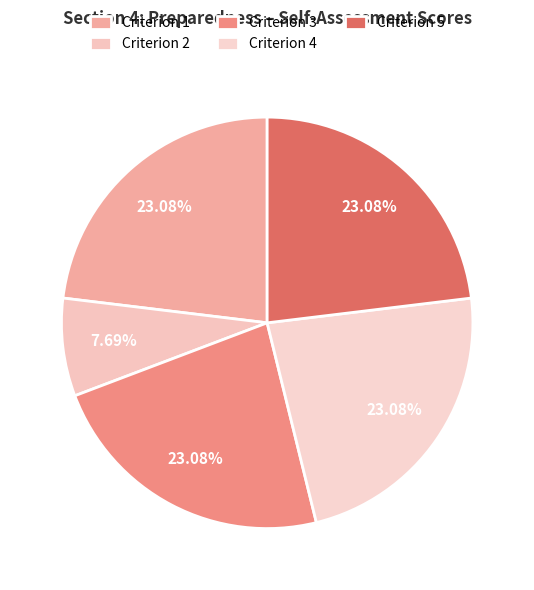

How many segments does this pie chart have?

5